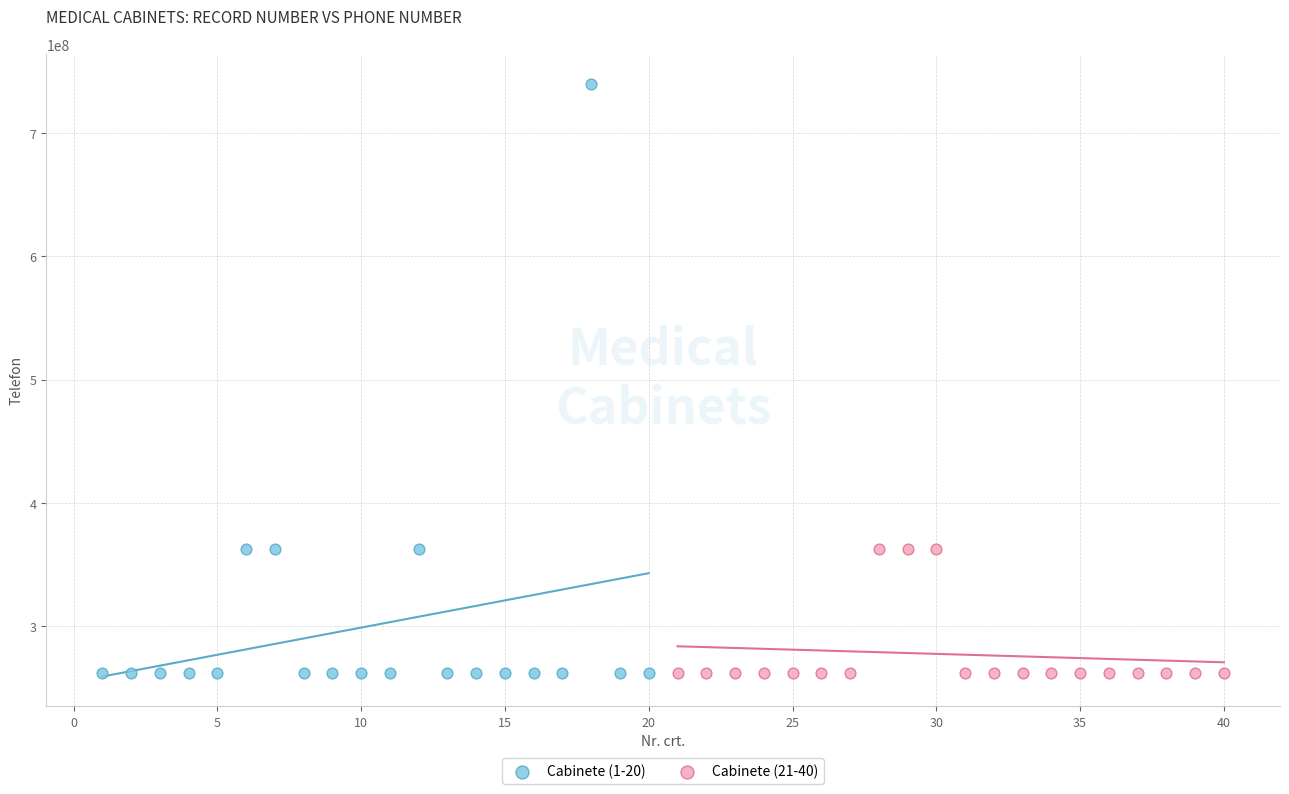

Which series reaches the maximum Y coordinate?

Cabinete (1-20)